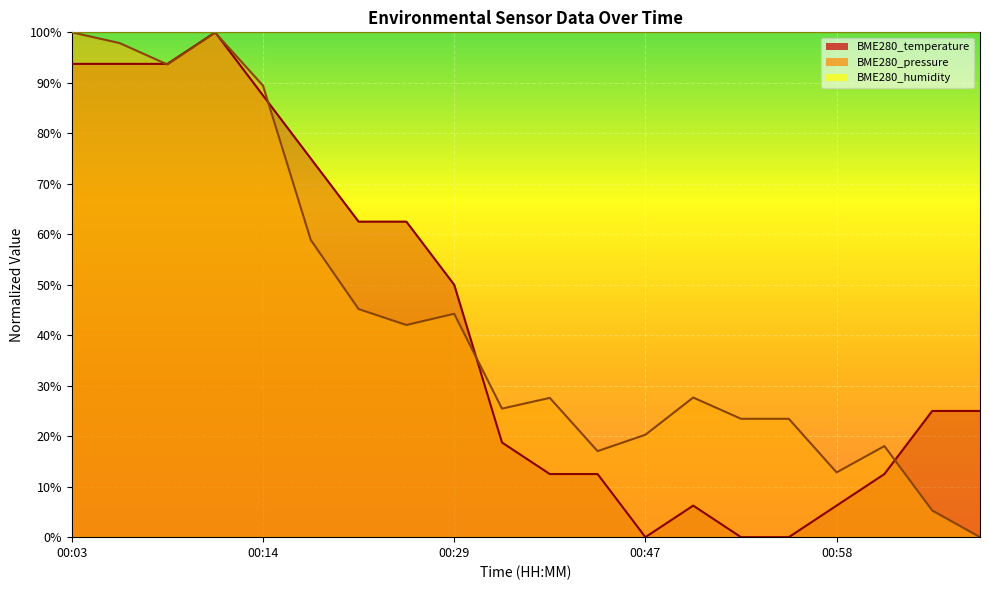

After their last crossing, which series has the higher values: BME280_temperature or BME280_pressure?

BME280_temperature